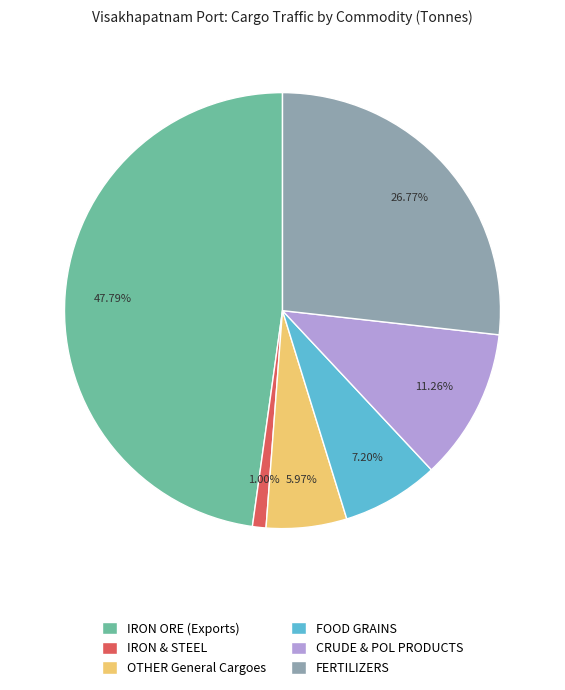

To the nearest percent, what is the combined percentage of OTHER General Cargoes and IRON & STEEL?

7%